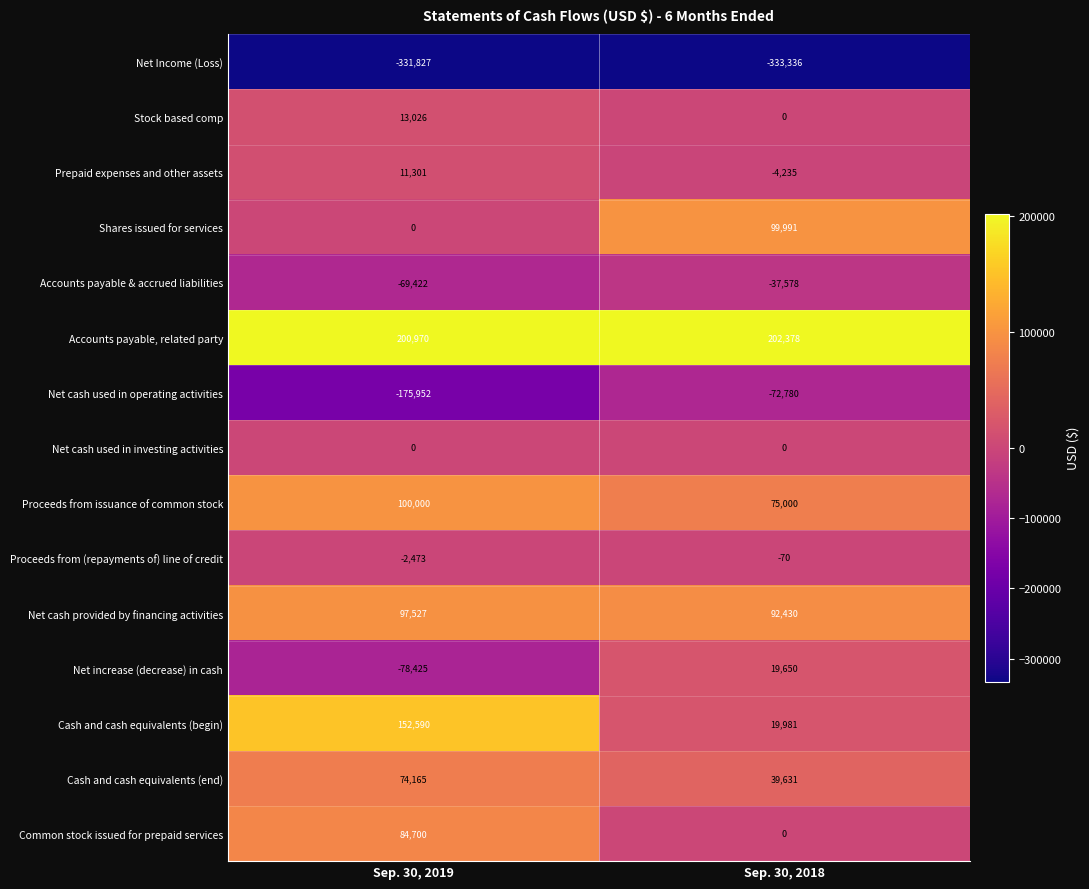

List the labels in order of Prepaid expenses and other assets value, smallest first.

Sep. 30, 2018, Sep. 30, 2019